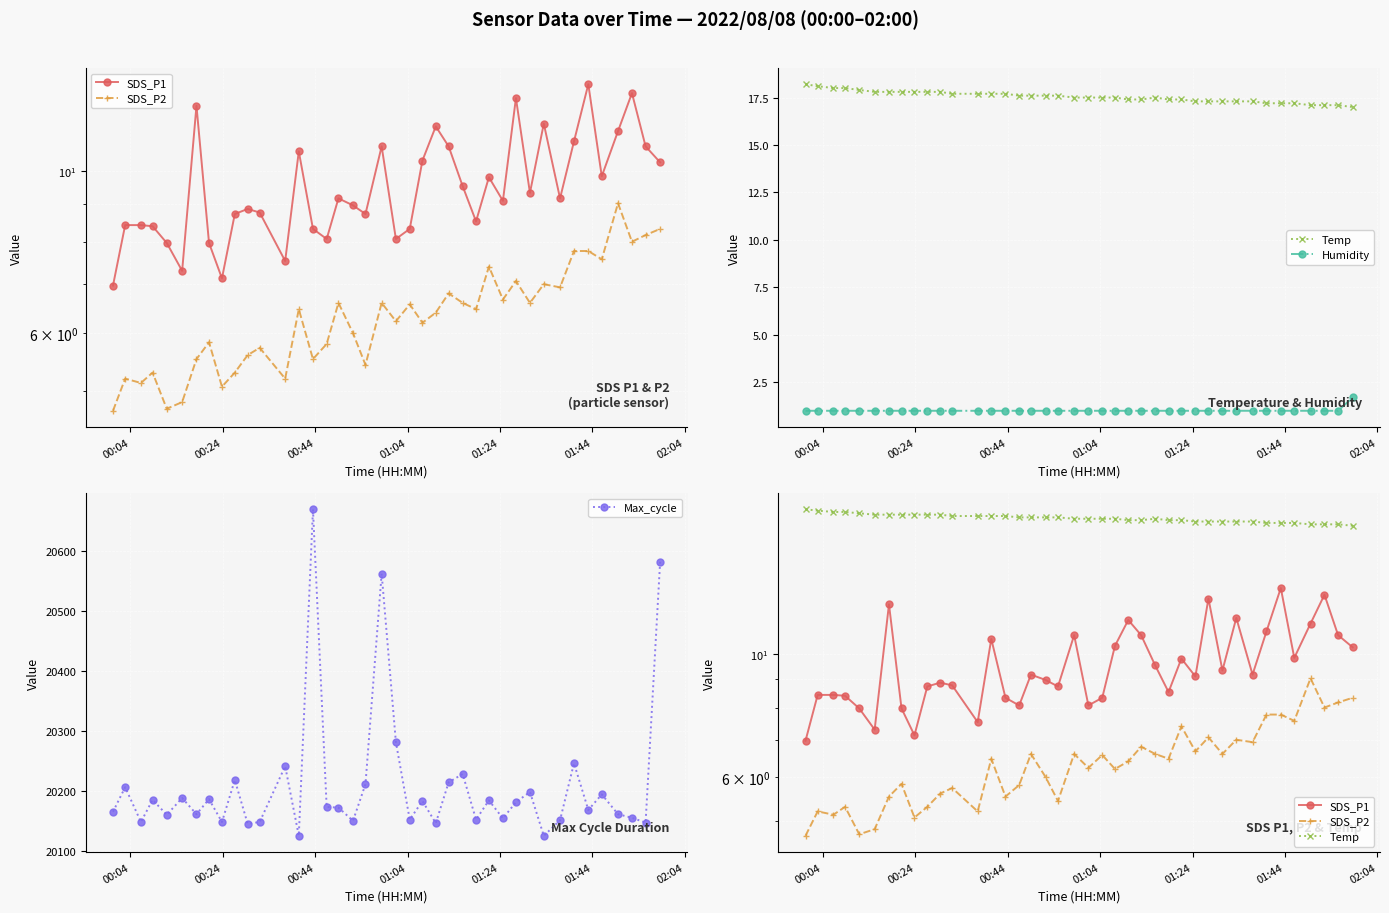

What is the value of the Max_cycle point at the 19th from the left?

20212